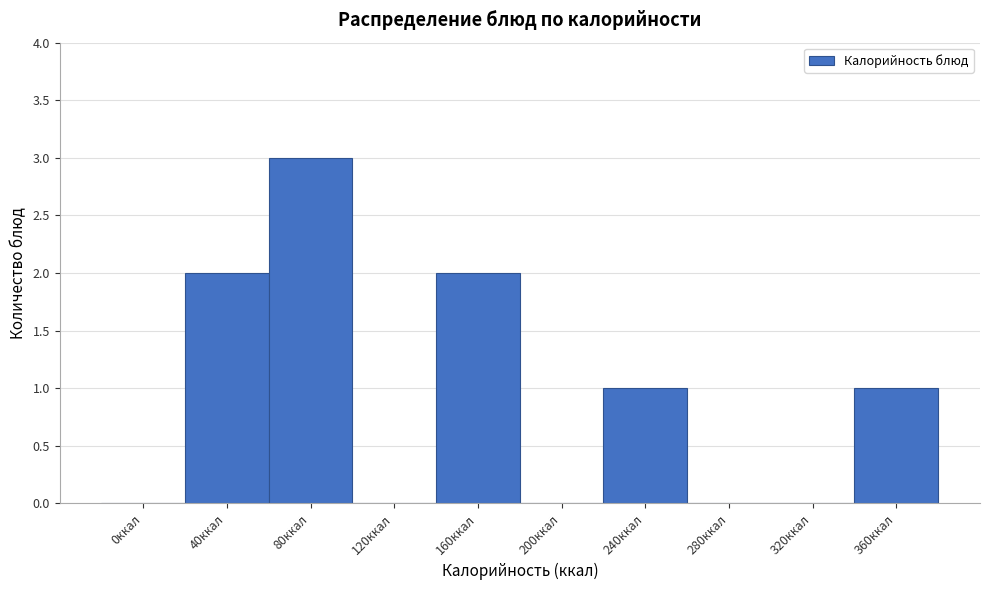

Reading left to right, list all the values displayed in this chart.

0ккал=0	40ккал=2	80ккал=3	120ккал=0	160ккал=2	200ккал=0	240ккал=1	280ккал=0	320ккал=0	360ккал=1